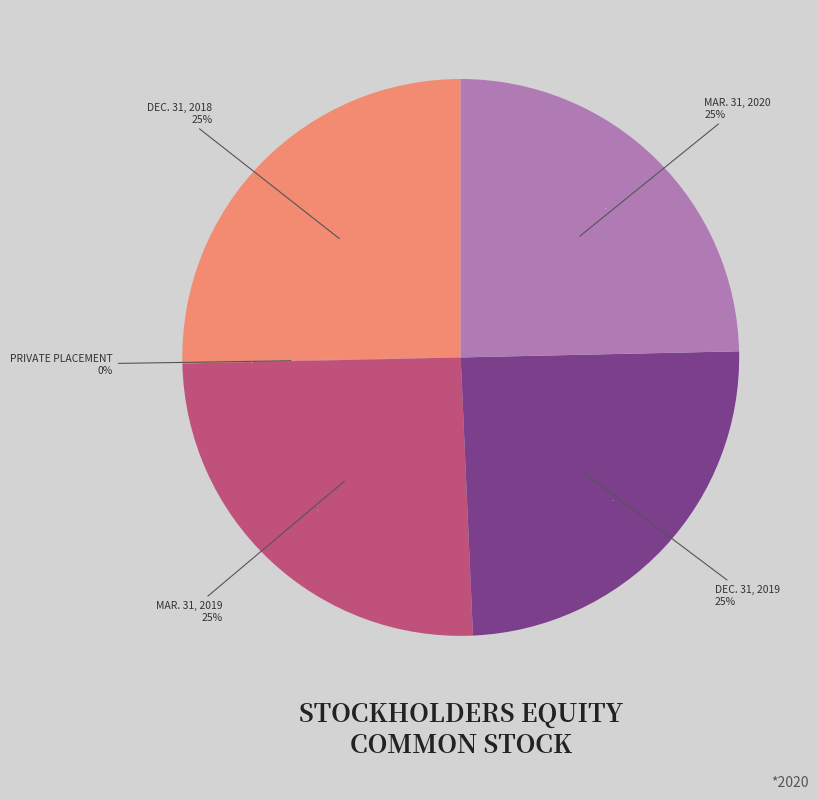

Rank the categories by value from lowest to highest.

Private placement of common shares, Balance at Dec. 31, 2019, Balance at Mar. 31, 2020, Balance at Dec. 31, 2018, Balance at Mar. 31, 2019